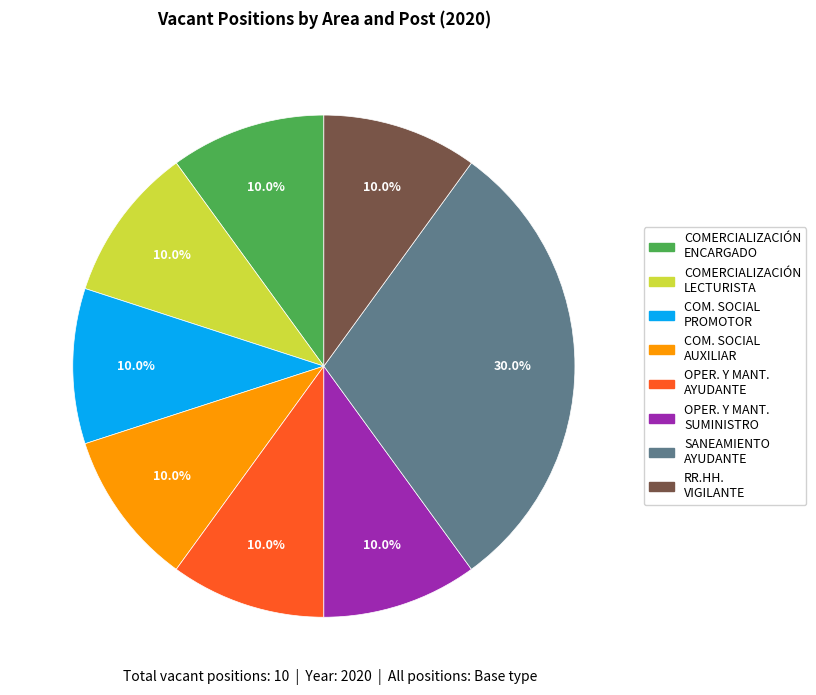

To the nearest percent, what is the average slice percentage?

12%